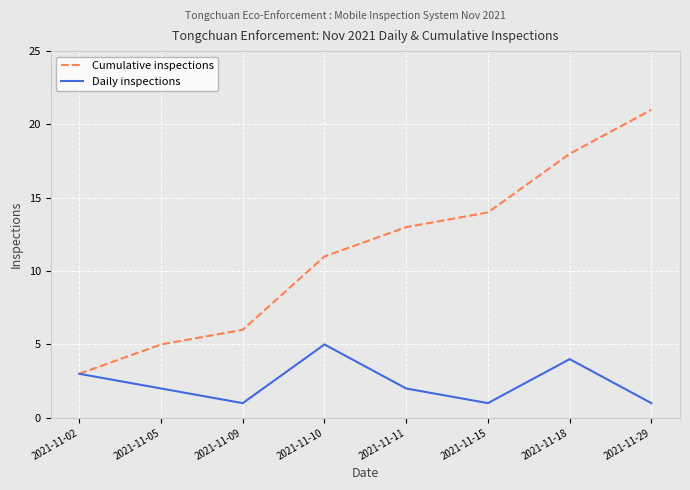

How many categories are shown in the chart?

8